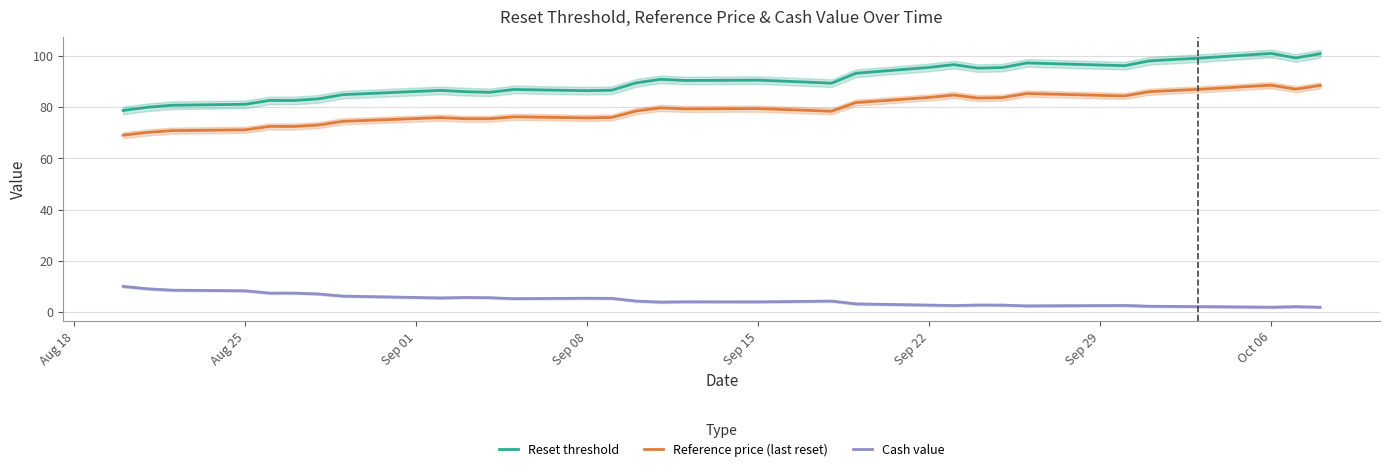

True or false: Reset threshold and Cash value intersect in this chart.

False